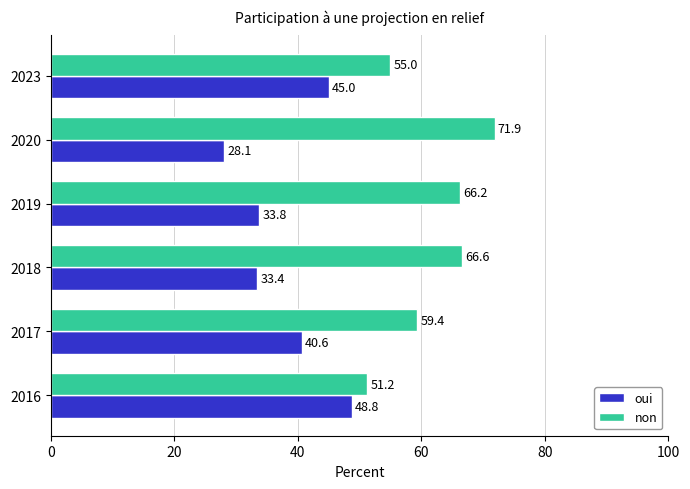

What is the average value of the non series?

61.7